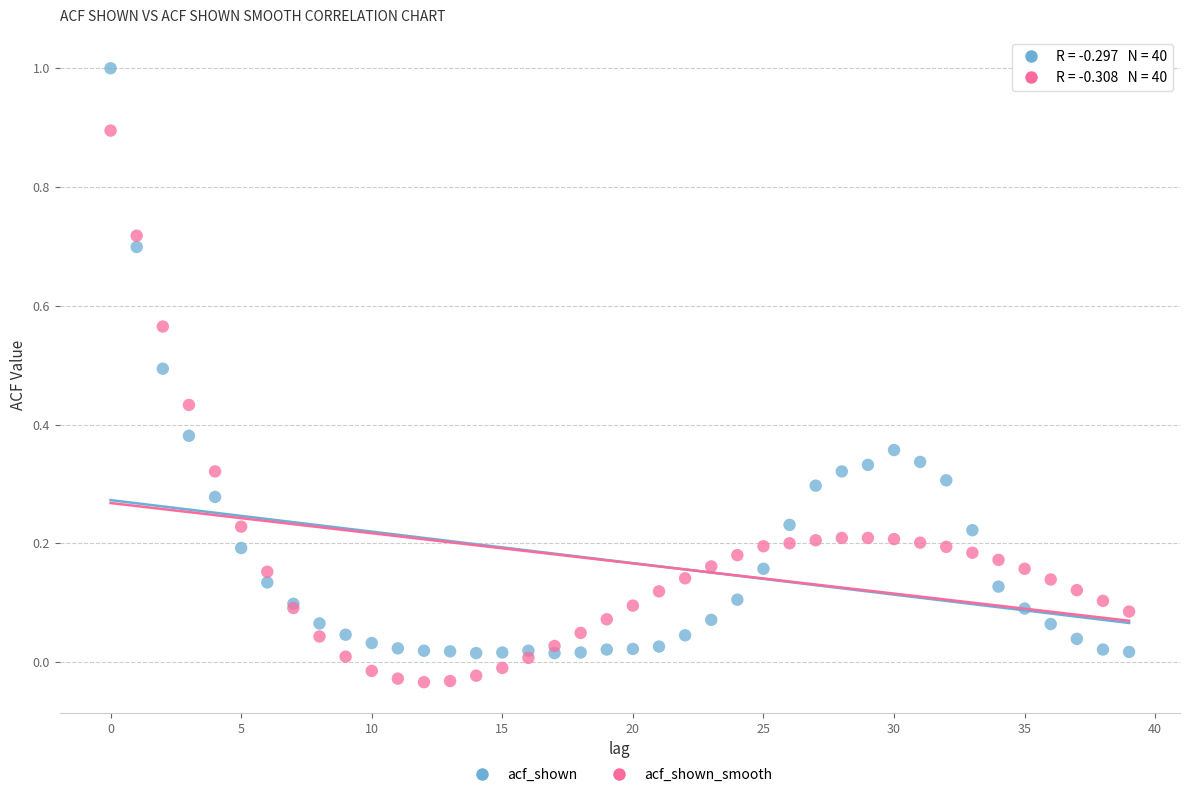

Which series contains the lowest Y value?

acf_shown_smooth